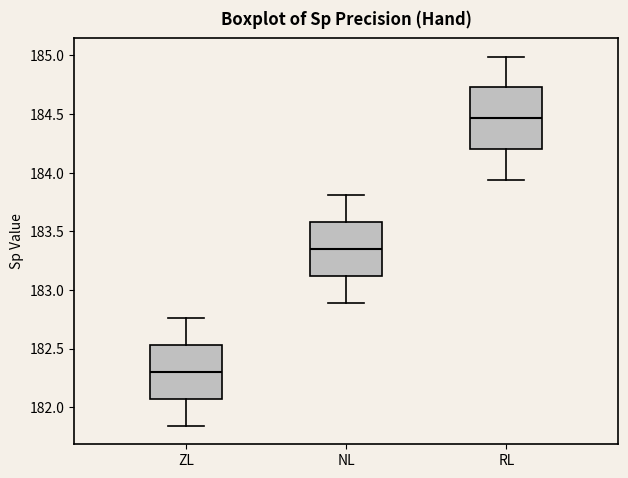

Which box is the tallest, from its lower edge to its upper edge?

RL